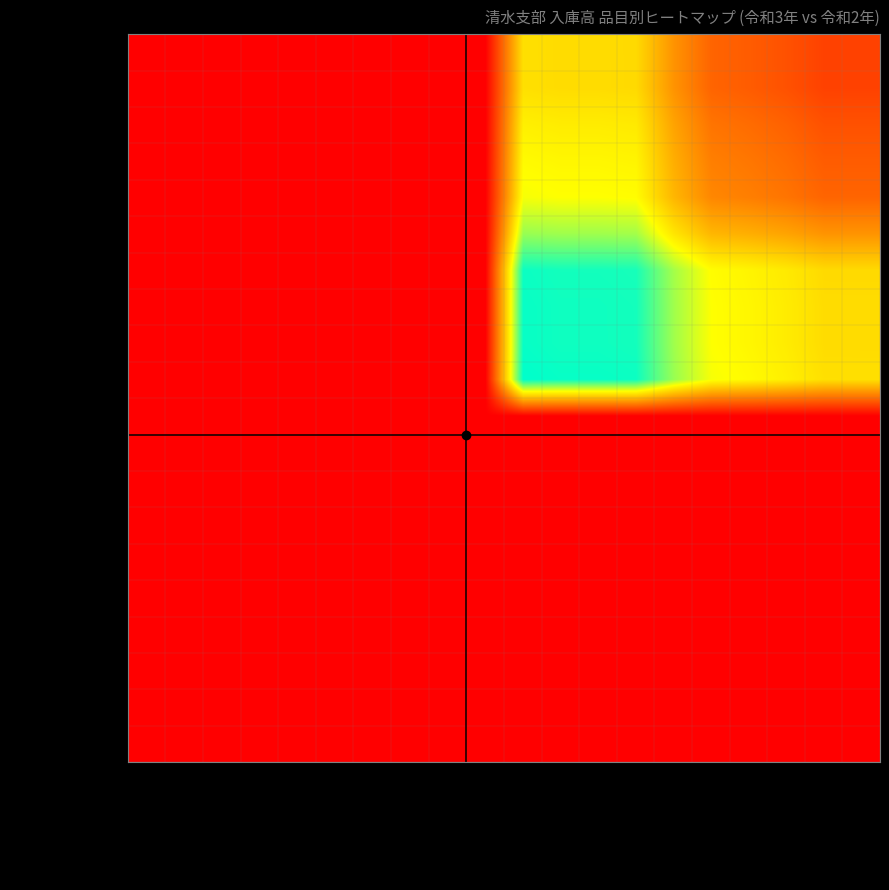

Reading right to left, transcribe all the data shown in this chart.

その他の機械: 化学繊維糸=0.0	非鉄金属=0.0	その他の日用品=0.0	その他の農作物=0.0	その他の化学工業品=0.0	その他の製造工業品=0.0	米=0.0	紙・パルプ=0.0	合成樹脂=0.0	化学薬品=0.0	木材=0.0	雑穀=0.0	雑品=0.0	鉄鋼=0.0	電気機械=0.0	その他の食料工業品=0.0	麦=0.0	缶詰・びん詰=0.0	飲料=0.0	その他の機械=0.0
飲料: 化学繊維糸=0.0	非鉄金属=0.0	その他の日用品=0.0	その他の農作物=0.0	その他の化学工業品=0.0	その他の製造工業品=0.0	米=0.0	紙・パルプ=0.0	合成樹脂=0.0	化学薬品=0.0	木材=0.0	雑穀=0.0	雑品=0.0	鉄鋼=0.0	電気機械=0.0	その他の食料工業品=0.0	麦=0.0	缶詰・びん詰=0.0	飲料=0.0	その他の機械=0.0
缶詰・びん詰: 化学繊維糸=0.0	非鉄金属=0.0	その他の日用品=0.0	その他の農作物=0.0	その他の化学工業品=0.0	その他の製造工業品=0.0	米=0.0	紙・パルプ=0.0	合成樹脂=0.0	化学薬品=0.0	木材=0.0	雑穀=0.0	雑品=0.0	鉄鋼=0.0	電気機械=0.0	その他の食料工業品=0.0	麦=0.0	缶詰・びん詰=0.0	飲料=0.0	その他の機械=0.0
麦: 化学繊維糸=0.0	非鉄金属=0.0	その他の日用品=0.0	その他の農作物=0.0	その他の化学工業品=0.0	その他の製造工業品=0.0	米=0.0	紙・パルプ=0.0	合成樹脂=0.0	化学薬品=0.0	木材=0.0	雑穀=0.0	雑品=0.0	鉄鋼=0.0	電気機械=0.0	その他の食料工業品=0.0	麦=0.0	缶詰・びん詰=0.0	飲料=0.0	その他の機械=0.0
その他の食料工業品: 化学繊維糸=0.0	非鉄金属=0.0	その他の日用品=0.0	その他の農作物=0.0	その他の化学工業品=0.0	その他の製造工業品=0.0	米=0.0	紙・パルプ=0.0	合成樹脂=0.0	化学薬品=0.0	木材=0.0	雑穀=0.0	雑品=0.0	鉄鋼=0.0	電気機械=0.0	その他の食料工業品=0.0	麦=0.0	缶詰・びん詰=0.0	飲料=0.0	その他の機械=0.0
電気機械: 化学繊維糸=0.0	非鉄金属=0.0	その他の日用品=0.0	その他の農作物=0.0	その他の化学工業品=0.0	その他の製造工業品=0.0	米=0.0	紙・パルプ=0.0	合成樹脂=0.0	化学薬品=0.0	木材=0.0	雑穀=0.0	雑品=0.0	鉄鋼=0.0	電気機械=0.0	その他の食料工業品=0.0	麦=0.0	缶詰・びん詰=0.0	飲料=0.0	その他の機械=0.0
鉄鋼: 化学繊維糸=0.0	非鉄金属=0.0	その他の日用品=0.0	その他の農作物=0.0	その他の化学工業品=0.0	その他の製造工業品=0.0	米=0.0	紙・パルプ=0.0	合成樹脂=0.0	化学薬品=0.0	木材=0.0	雑穀=0.0	雑品=0.0	鉄鋼=0.0	電気機械=0.0	その他の食料工業品=0.0	麦=0.0	缶詰・びん詰=0.0	飲料=0.0	その他の機械=0.0
雑品: 化学繊維糸=0.0	非鉄金属=0.0	その他の日用品=0.0	その他の農作物=0.0	その他の化学工業品=0.0	その他の製造工業品=0.0	米=0.0	紙・パルプ=0.0	合成樹脂=0.0	化学薬品=0.0	木材=0.0	雑穀=0.0	雑品=0.0	鉄鋼=0.0	電気機械=0.0	その他の食料工業品=0.0	麦=0.0	缶詰・びん詰=0.0	飲料=0.0	その他の機械=0.0
雑穀: 化学繊維糸=0.0	非鉄金属=0.0	その他の日用品=0.0	その他の農作物=0.0	その他の化学工業品=0.0	その他の製造工業品=0.0	米=0.0	紙・パルプ=0.0	合成樹脂=0.0	化学薬品=0.0	木材=0.0	雑穀=0.0	雑品=0.0	鉄鋼=0.0	電気機械=0.0	その他の食料工業品=0.0	麦=0.0	缶詰・びん詰=0.0	飲料=0.0	その他の機械=0.0
木材: 化学繊維糸=0.0	非鉄金属=0.0	その他の日用品=0.0	その他の農作物=0.0	その他の化学工業品=0.0	その他の製造工業品=0.0	米=0.0	紙・パルプ=0.0	合成樹脂=0.0	化学薬品=0.0	木材=0.0	雑穀=0.0	雑品=0.0	鉄鋼=0.0	電気機械=0.0	その他の食料工業品=0.0	麦=0.0	缶詰・びん詰=0.0	飲料=0.0	その他の機械=0.0
化学薬品: 化学繊維糸=0.6	非鉄金属=0.6	その他の日用品=0.6	その他の農作物=0.7	その他の化学工業品=0.7	その他の製造工業品=0.8	米=1.0	紙・パルプ=1.0	合成樹脂=1.0	化学薬品=1.0	木材=0.0	雑穀=0.0	雑品=0.0	鉄鋼=0.0	電気機械=0.0	その他の食料工業品=0.0	麦=0.0	缶詰・びん詰=0.0	飲料=0.0	その他の機械=0.0
合成樹脂: 化学繊維糸=0.6	非鉄金属=0.6	その他の日用品=0.6	その他の農作物=0.6	その他の化学工業品=0.7	その他の製造工業品=0.8	米=1.0	紙・パルプ=1.0	合成樹脂=1.0	化学薬品=1.0	木材=0.0	雑穀=0.0	雑品=0.0	鉄鋼=0.0	電気機械=0.0	その他の食料工業品=0.0	麦=0.0	缶詰・びん詰=0.0	飲料=0.0	その他の機械=0.0
紙・パルプ: 化学繊維糸=0.6	非鉄金属=0.6	その他の日用品=0.6	その他の農作物=0.6	その他の化学工業品=0.7	その他の製造工業品=0.8	米=1.0	紙・パルプ=1.0	合成樹脂=1.0	化学薬品=1.0	木材=0.0	雑穀=0.0	雑品=0.0	鉄鋼=0.0	電気機械=0.0	その他の食料工業品=0.0	麦=0.0	缶詰・びん詰=0.0	飲料=0.0	その他の機械=0.0
米: 化学繊維糸=0.6	非鉄金属=0.6	その他の日用品=0.6	その他の農作物=0.6	その他の化学工業品=0.7	その他の製造工業品=0.8	米=1.0	紙・パルプ=1.0	合成樹脂=1.0	化学薬品=1.0	木材=0.0	雑穀=0.0	雑品=0.0	鉄鋼=0.0	電気機械=0.0	その他の食料工業品=0.0	麦=0.0	缶詰・びん詰=0.0	飲料=0.0	その他の機械=0.0
その他の製造工業品: 化学繊維糸=0.4	非鉄金属=0.4	その他の日用品=0.4	その他の農作物=0.5	その他の化学工業品=0.5	その他の製造工業品=0.6	米=0.8	紙・パルプ=0.8	合成樹脂=0.8	化学薬品=0.8	木材=0.0	雑穀=0.0	雑品=0.0	鉄鋼=0.0	電気機械=0.0	その他の食料工業品=0.0	麦=0.0	缶詰・びん詰=0.0	飲料=0.0	その他の機械=0.0
その他の化学工業品: 化学繊維糸=0.3	非鉄金属=0.3	その他の日用品=0.3	その他の農作物=0.3	その他の化学工業品=0.4	その他の製造工業品=0.5	米=0.7	紙・パルプ=0.7	合成樹脂=0.7	化学薬品=0.7	木材=0.0	雑穀=0.0	雑品=0.0	鉄鋼=0.0	電気機械=0.0	その他の食料工業品=0.0	麦=0.0	缶詰・びん詰=0.0	飲料=0.0	その他の機械=0.0
その他の農作物: 化学繊維糸=0.2	非鉄金属=0.2	その他の日用品=0.3	その他の農作物=0.3	その他の化学工業品=0.3	その他の製造工業品=0.5	米=0.6	紙・パルプ=0.6	合成樹脂=0.6	化学薬品=0.7	木材=0.0	雑穀=0.0	雑品=0.0	鉄鋼=0.0	電気機械=0.0	その他の食料工業品=0.0	麦=0.0	缶詰・びん詰=0.0	飲料=0.0	その他の機械=0.0
その他の日用品: 化学繊維糸=0.2	非鉄金属=0.2	その他の日用品=0.3	その他の農作物=0.3	その他の化学工業品=0.3	その他の製造工業品=0.4	米=0.6	紙・パルプ=0.6	合成樹脂=0.6	化学薬品=0.6	木材=0.0	雑穀=0.0	雑品=0.0	鉄鋼=0.0	電気機械=0.0	その他の食料工業品=0.0	麦=0.0	缶詰・びん詰=0.0	飲料=0.0	その他の機械=0.0
非鉄金属: 化学繊維糸=0.2	非鉄金属=0.2	その他の日用品=0.2	その他の農作物=0.2	その他の化学工業品=0.3	その他の製造工業品=0.4	米=0.6	紙・パルプ=0.6	合成樹脂=0.6	化学薬品=0.6	木材=0.0	雑穀=0.0	雑品=0.0	鉄鋼=0.0	電気機械=0.0	その他の食料工業品=0.0	麦=0.0	缶詰・びん詰=0.0	飲料=0.0	その他の機械=0.0
化学繊維糸: 化学繊維糸=0.2	非鉄金属=0.2	その他の日用品=0.2	その他の農作物=0.2	その他の化学工業品=0.3	その他の製造工業品=0.4	米=0.6	紙・パルプ=0.6	合成樹脂=0.6	化学薬品=0.6	木材=0.0	雑穀=0.0	雑品=0.0	鉄鋼=0.0	電気機械=0.0	その他の食料工業品=0.0	麦=0.0	缶詰・びん詰=0.0	飲料=0.0	その他の機械=0.0